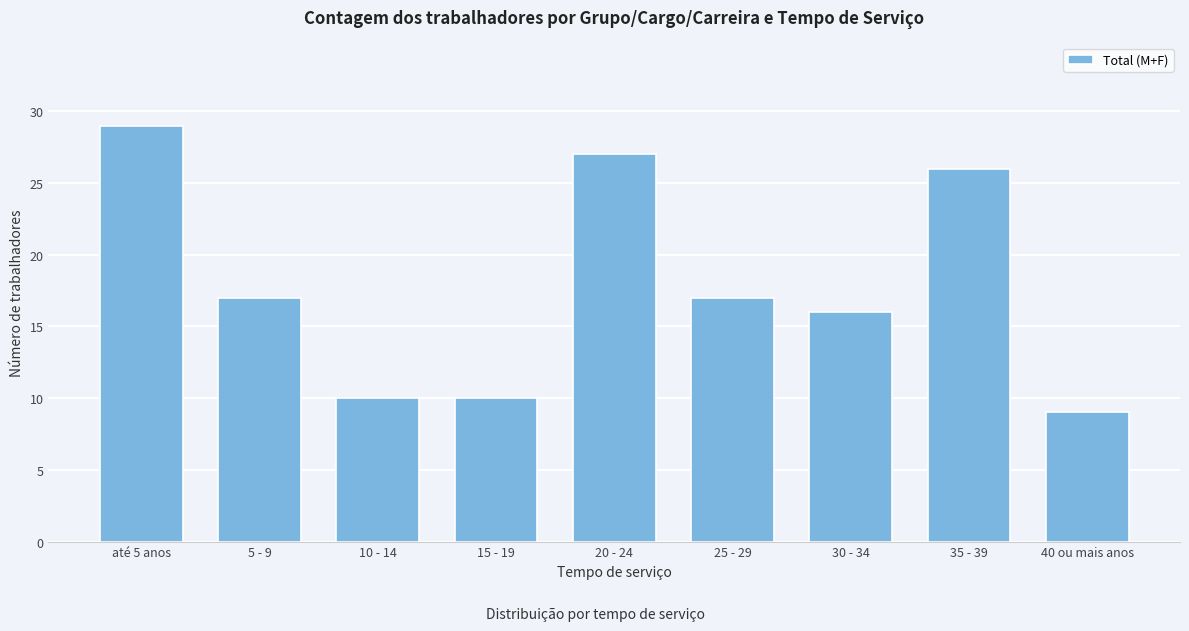

Reading right to left, extract all data points from this chart.

40 ou mais anos=9	35 - 39=26	30 - 34=16	25 - 29=17	20 - 24=27	15 - 19=10	10 - 14=10	5 - 9=17	até 5 anos=29